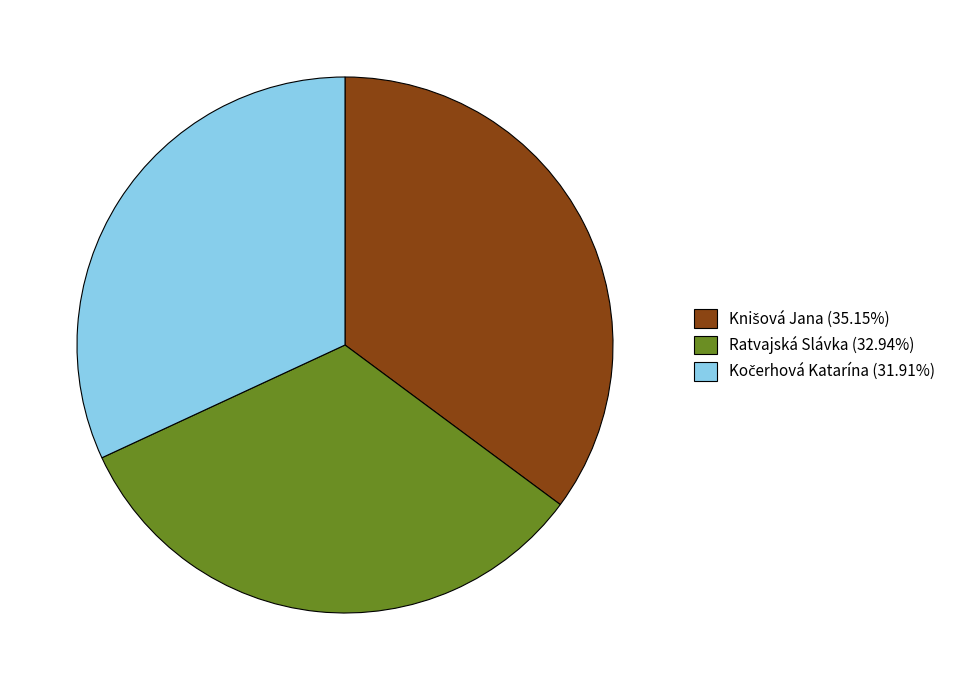

Count the number of slices in the pie.

3